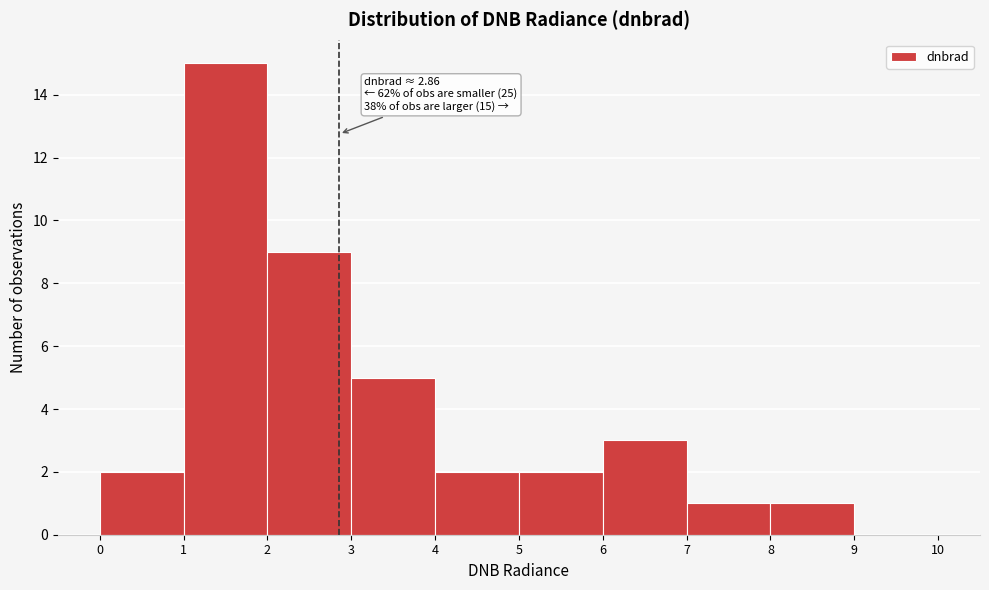

Over which range of the x-axis is the bar tallest?

1 to 2